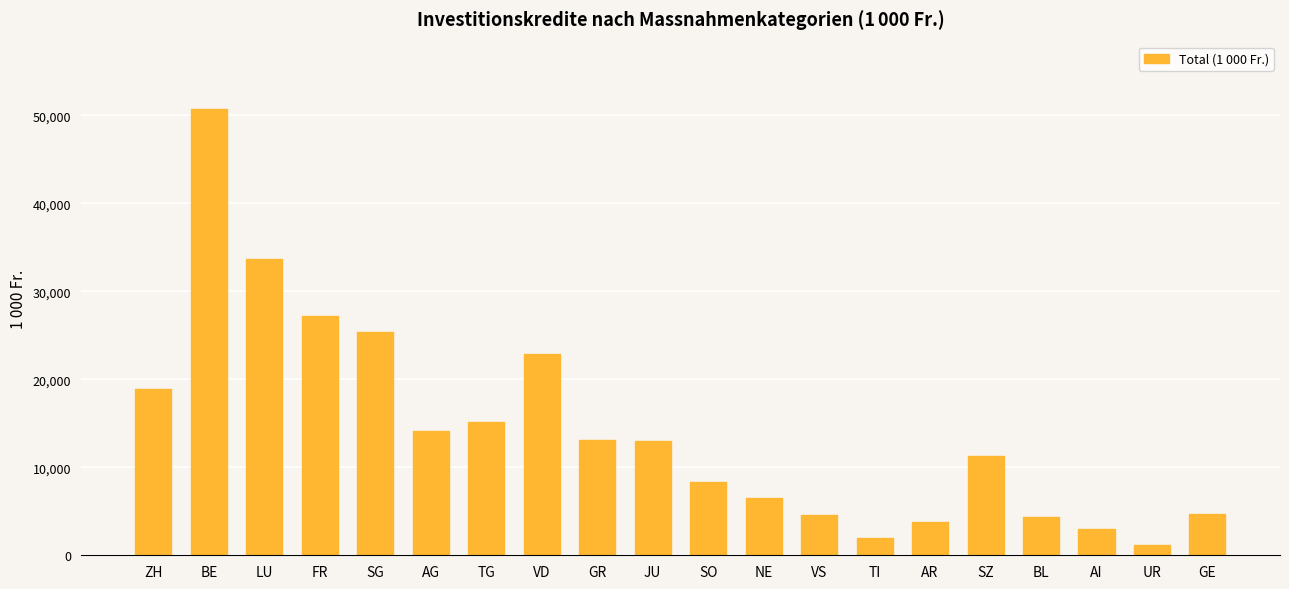

At which label is the value closest to 25982?

SG